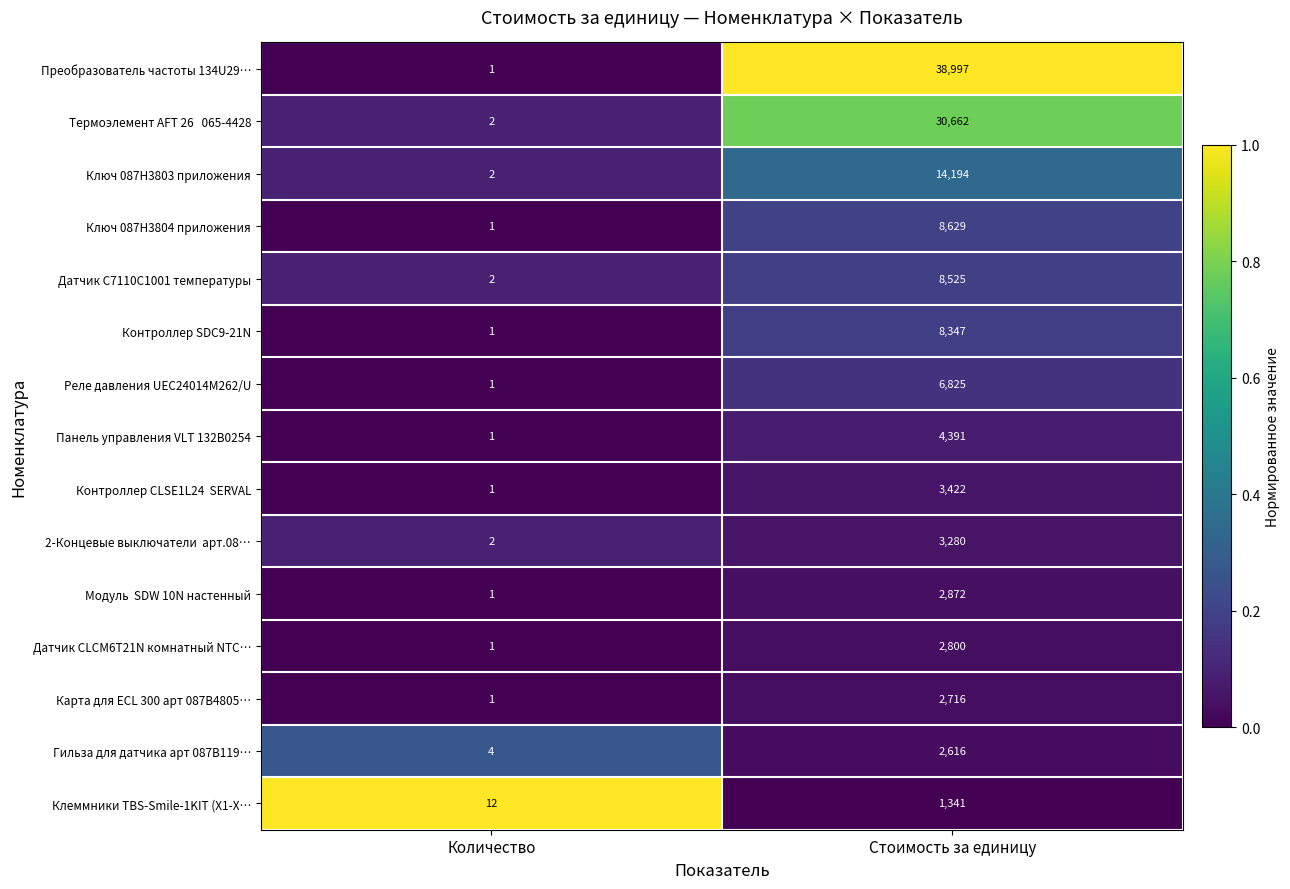

Which series changed the most between Количество and Стоимость за единицу?

Преобразователь частоты 134U29…